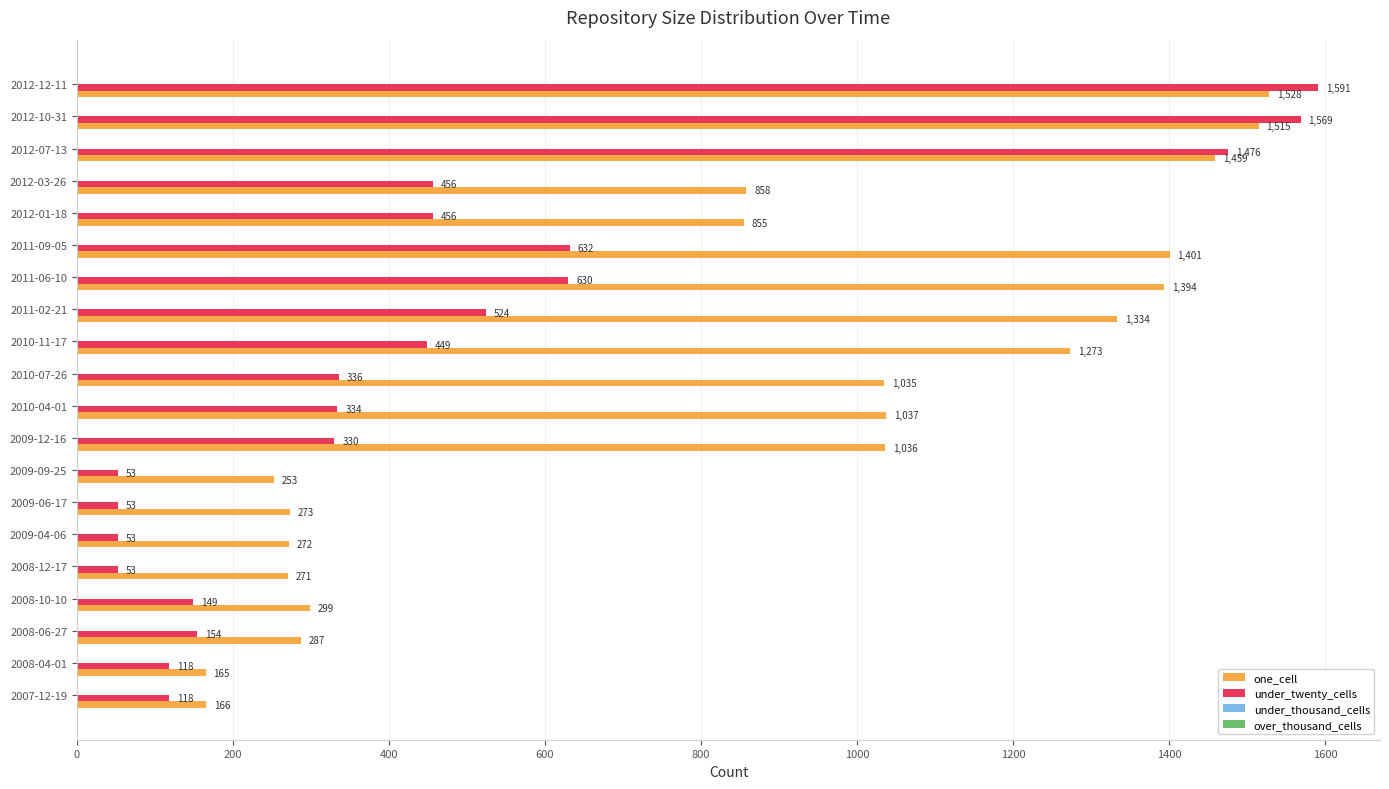

Between 2009-09-25 and 2011-06-10, which series saw the biggest shift?

one_cell